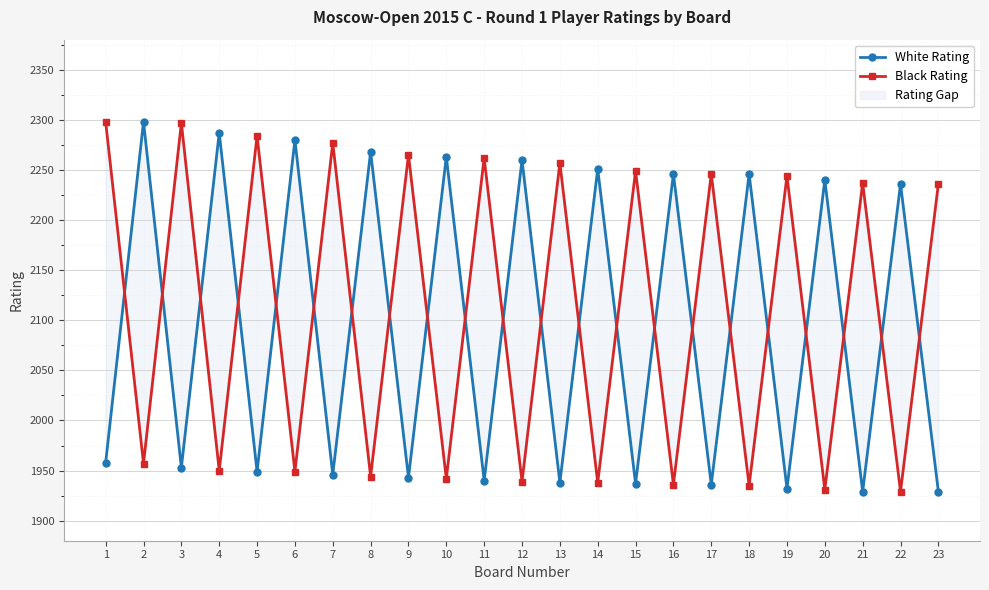

What is the value of the Black Rating point at the 19th from the left?

2244